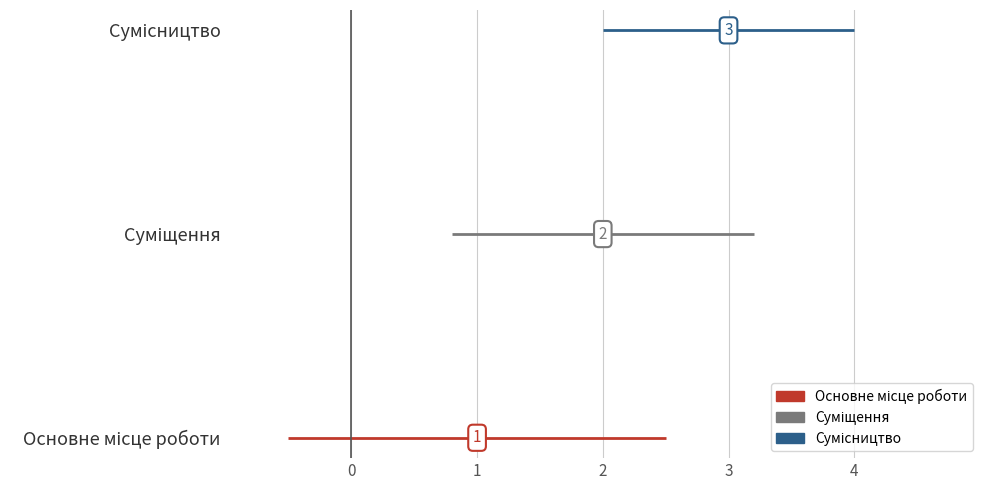

What is the difference between the maximum and minimum values?

2